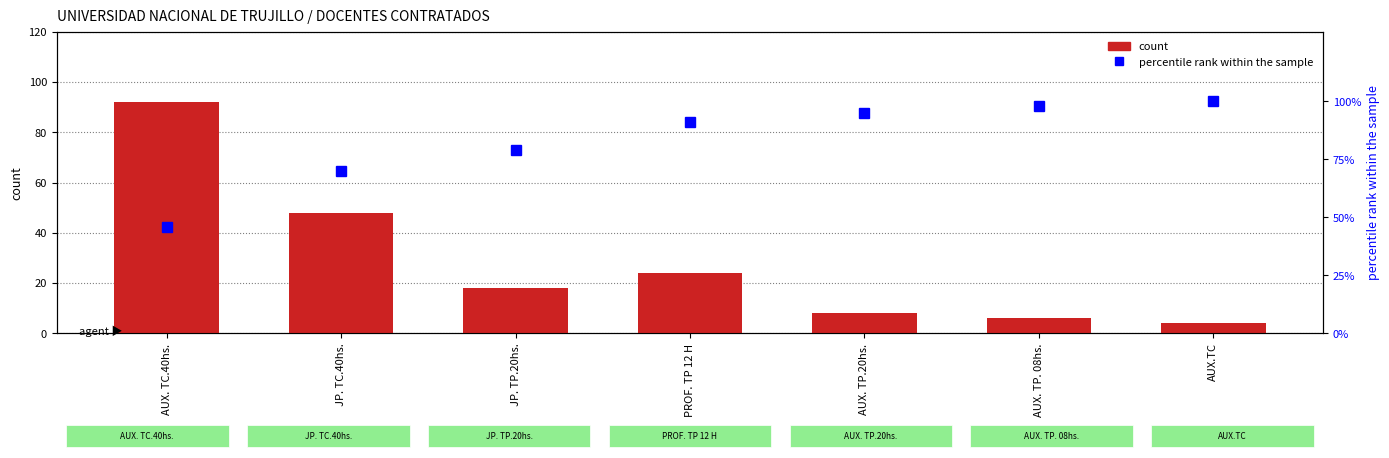

Does the chart contain stacked bars?

No